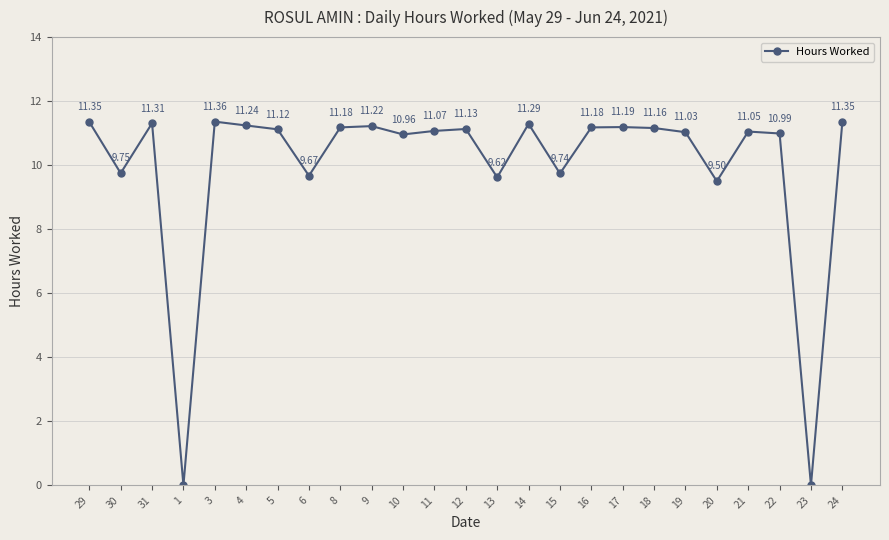

Between 1 and 20, which is larger?

20